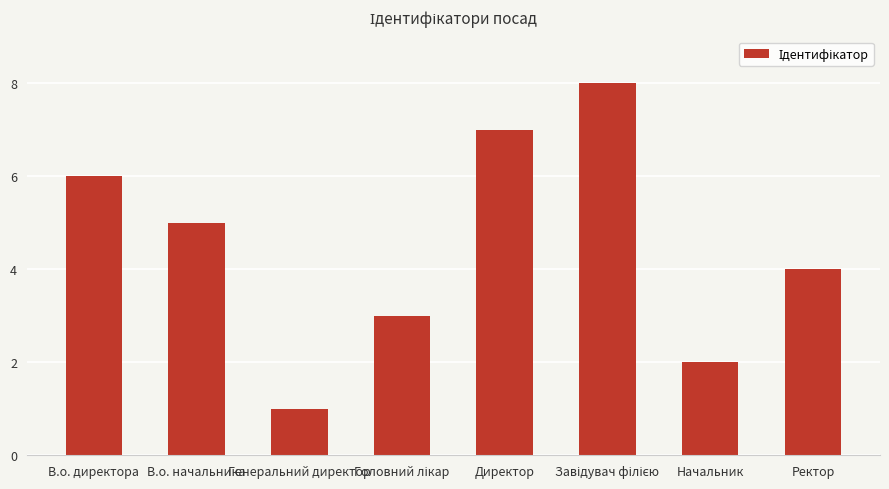

How many bars are there in total?

8